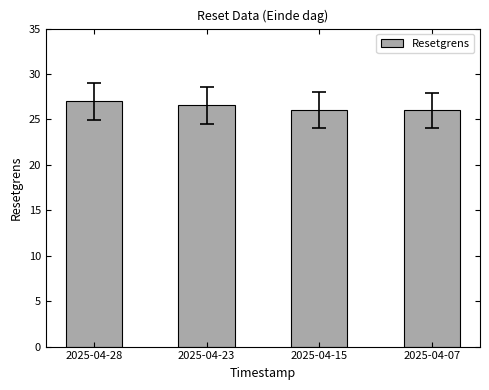

How many categories are shown in the chart?

4